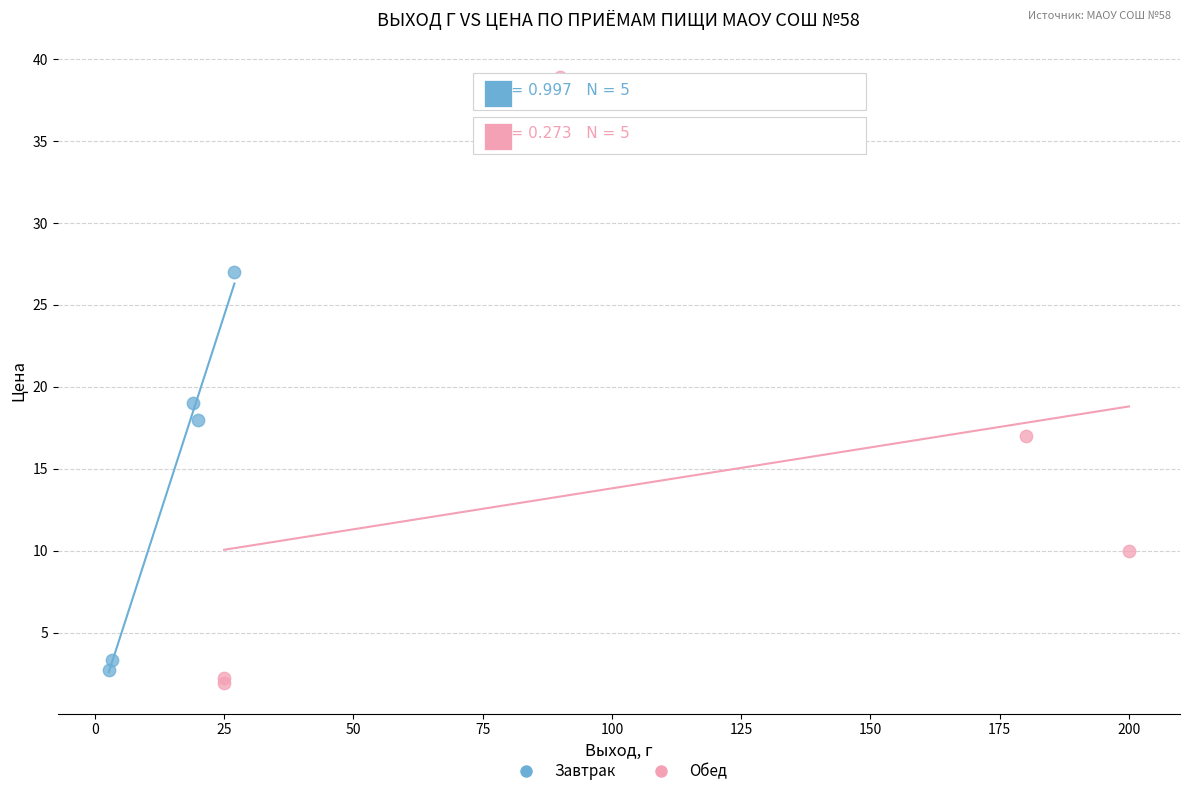

What are all the series names shown in the legend?

Завтрак, Обед